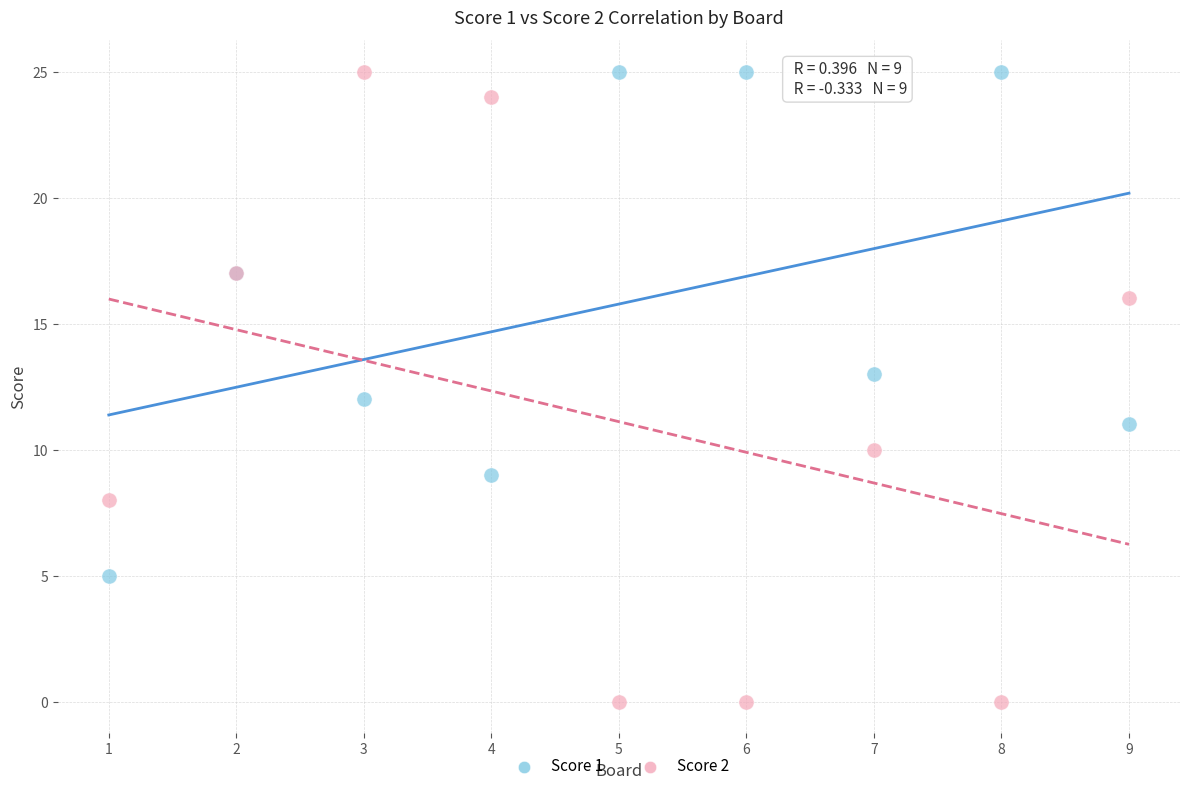

What is the X range (max minus min) for the scatter plot?

8